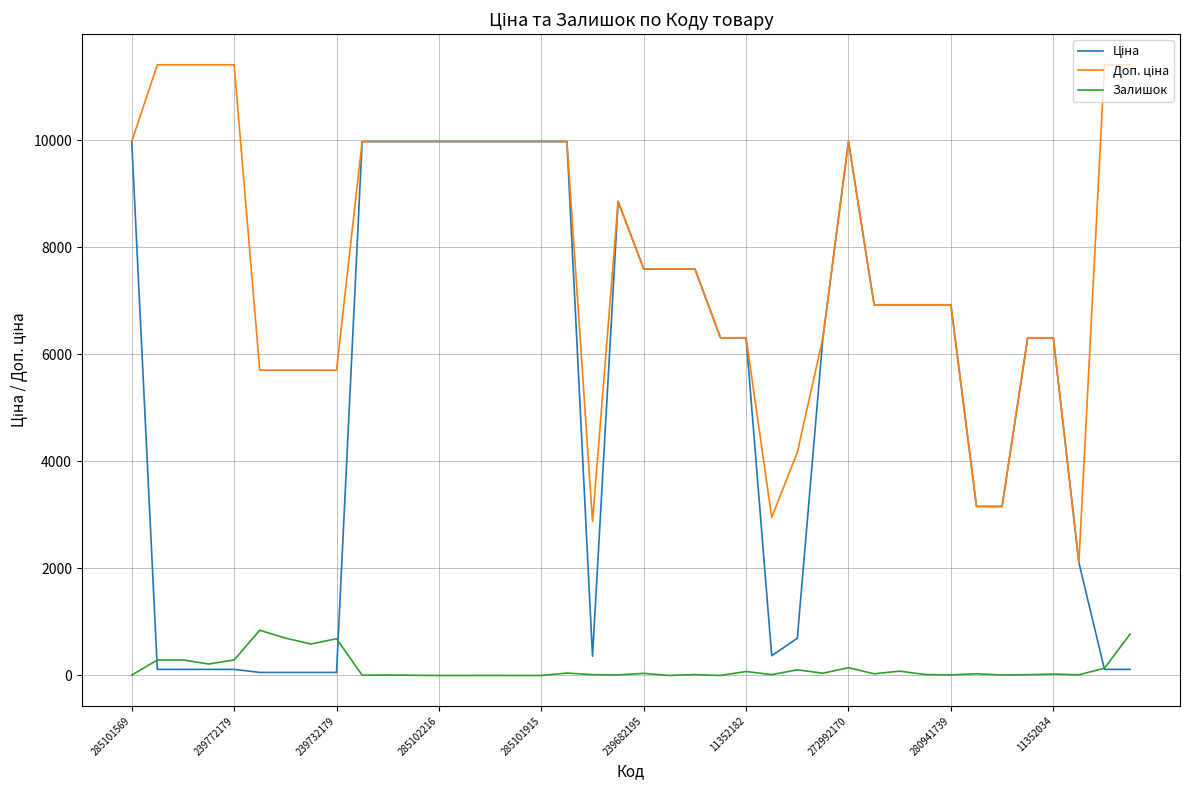

What is the maximum value shown in the chart?

11410.0